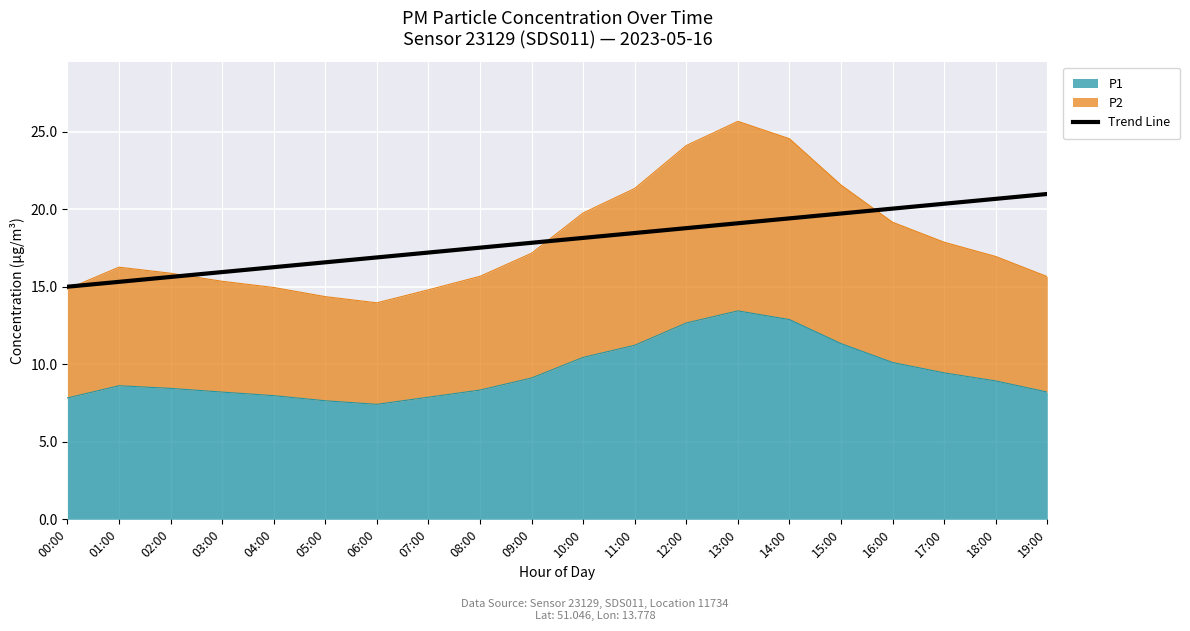

What is the difference between the values at 07:00 and 03:00?

1.3